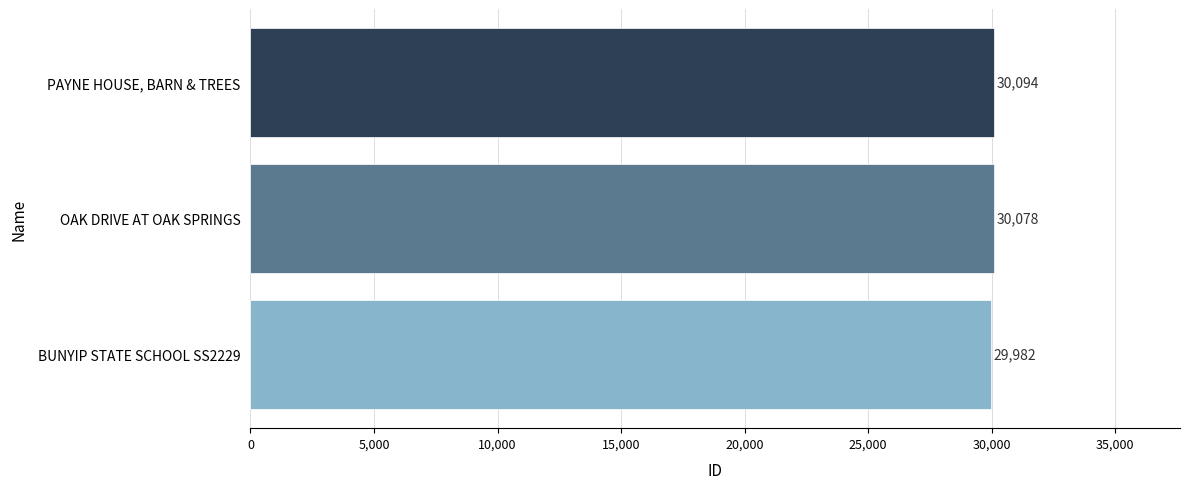

At which category does the chart reach its peak across all series?

PAYNE HOUSE, BARN & TREES